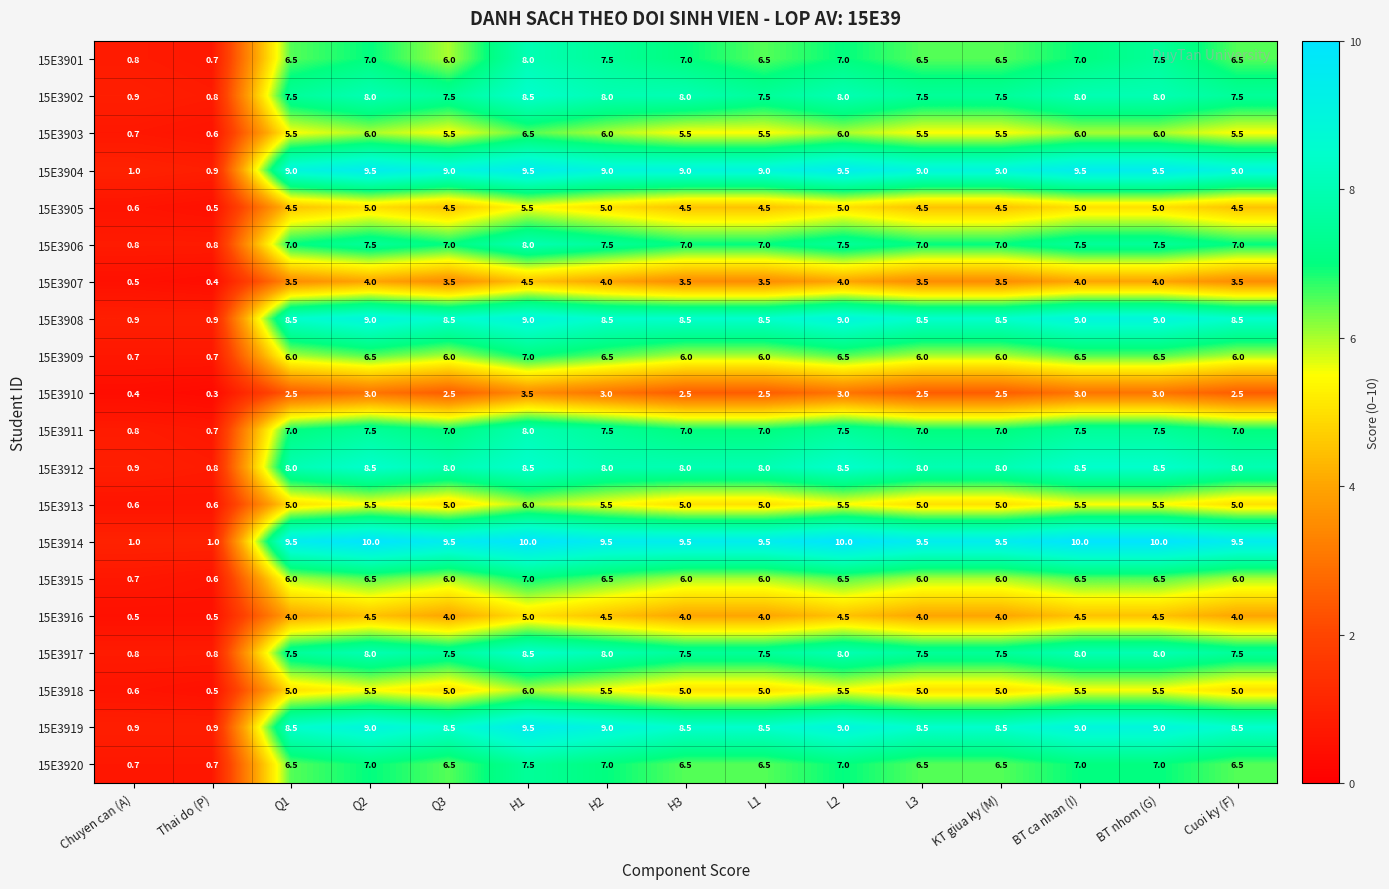

What is the difference between the maximum and minimum values in the 15E3913 series?

5.4